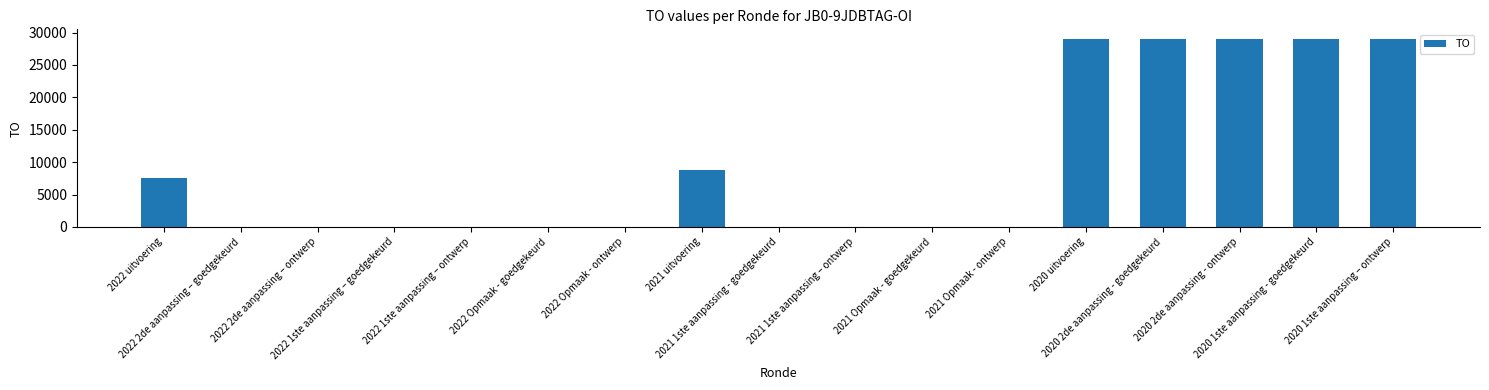

Count the values in the range 0 to 29046.

17